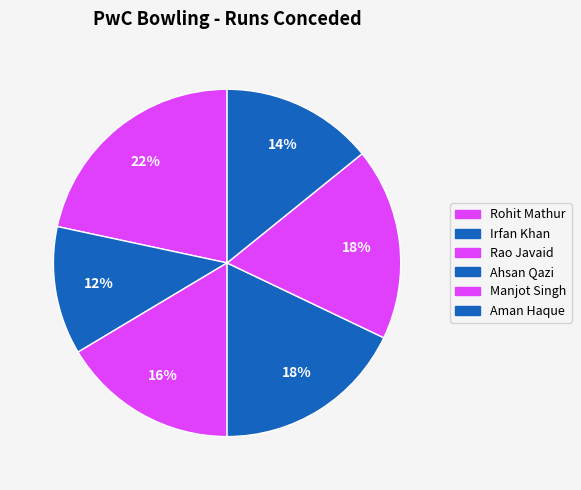

To the nearest percent, what percentage of the pie is Manjot Singh?

18%